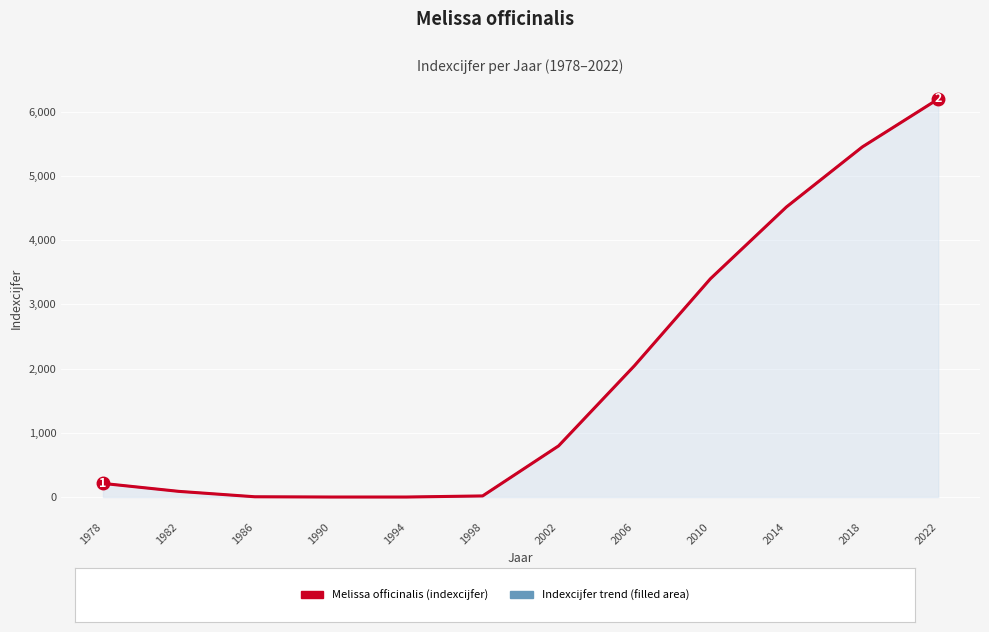

The chart shows a value of 3400 at 2010. True or false?

True